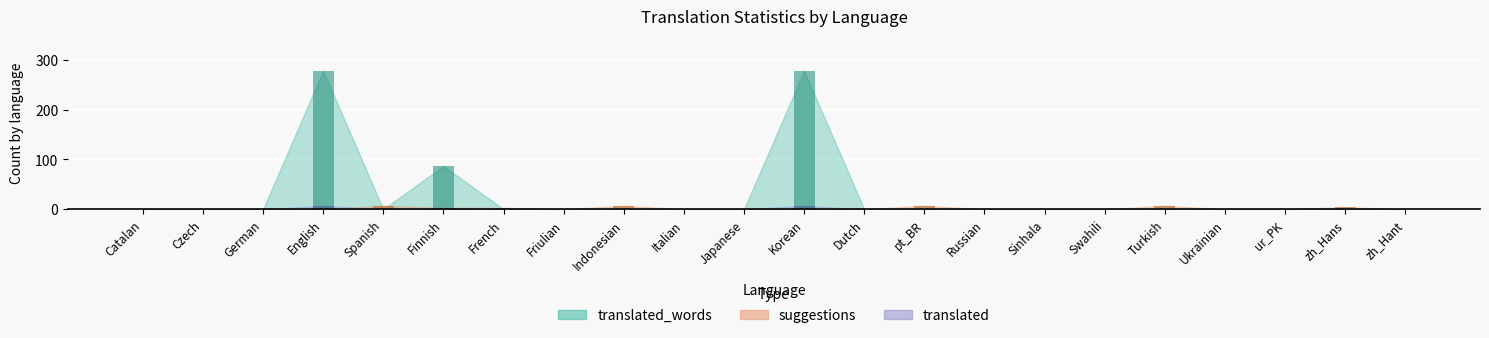

How many positive values does the translated series have?

3